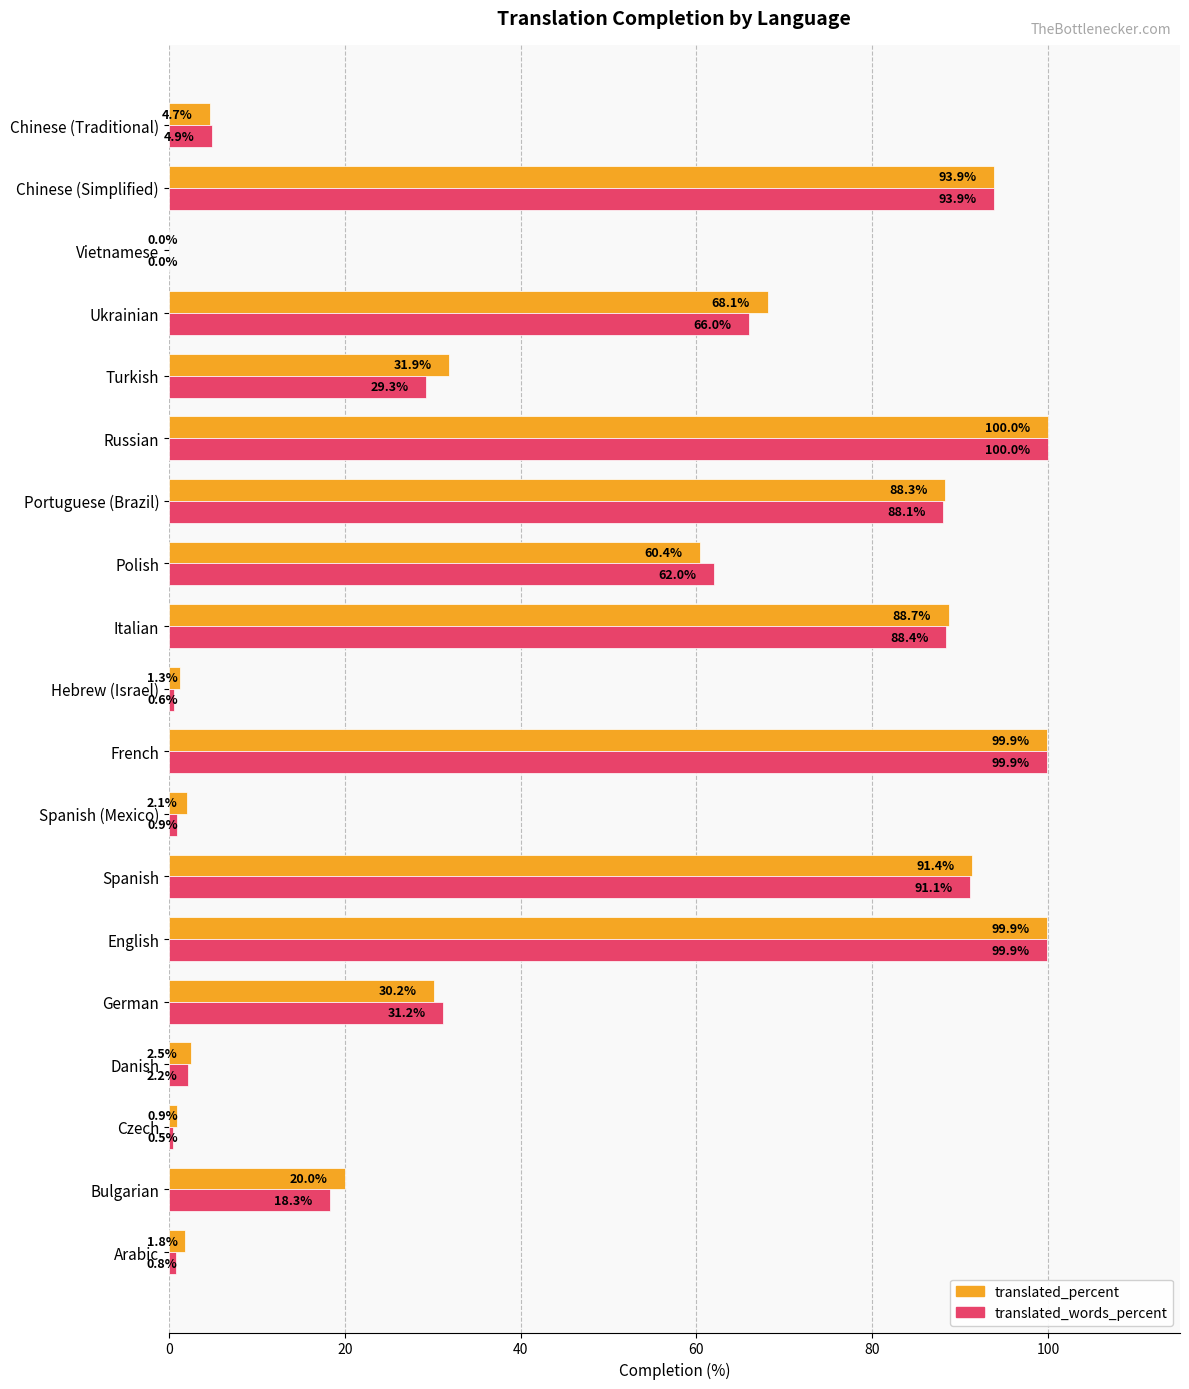

The value of translated_percent at French is 41.5. True or false?

False